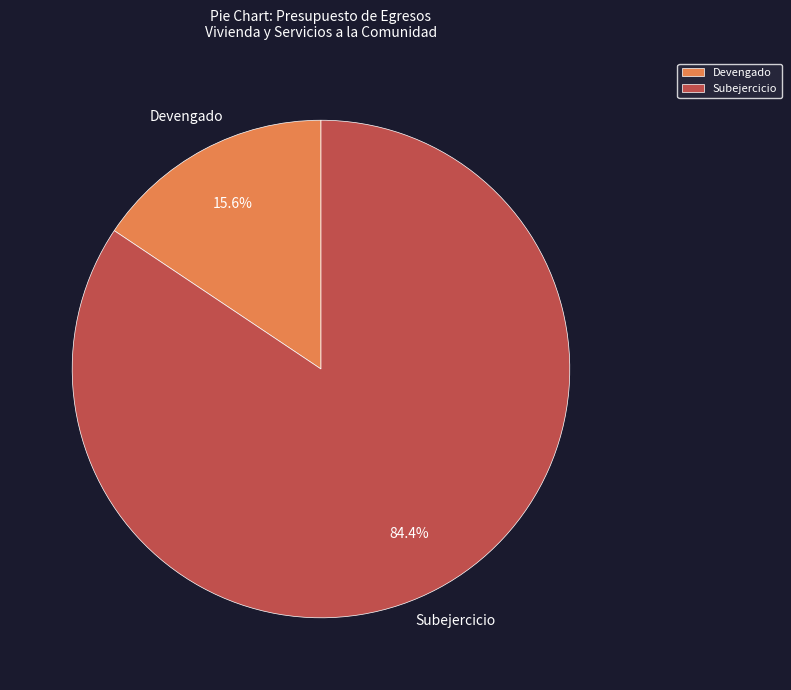

To the nearest percent, what percentage of the pie is Devengado?

16%